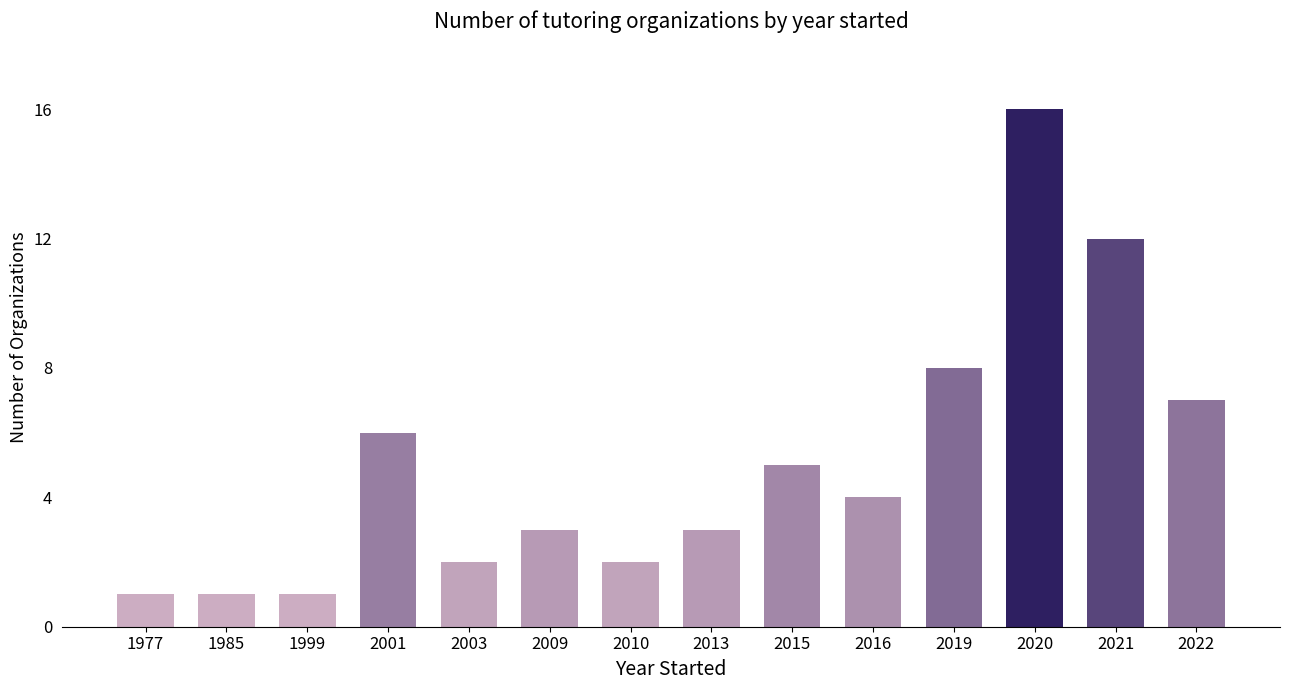

At which category does the chart reach its peak across all series?

2020